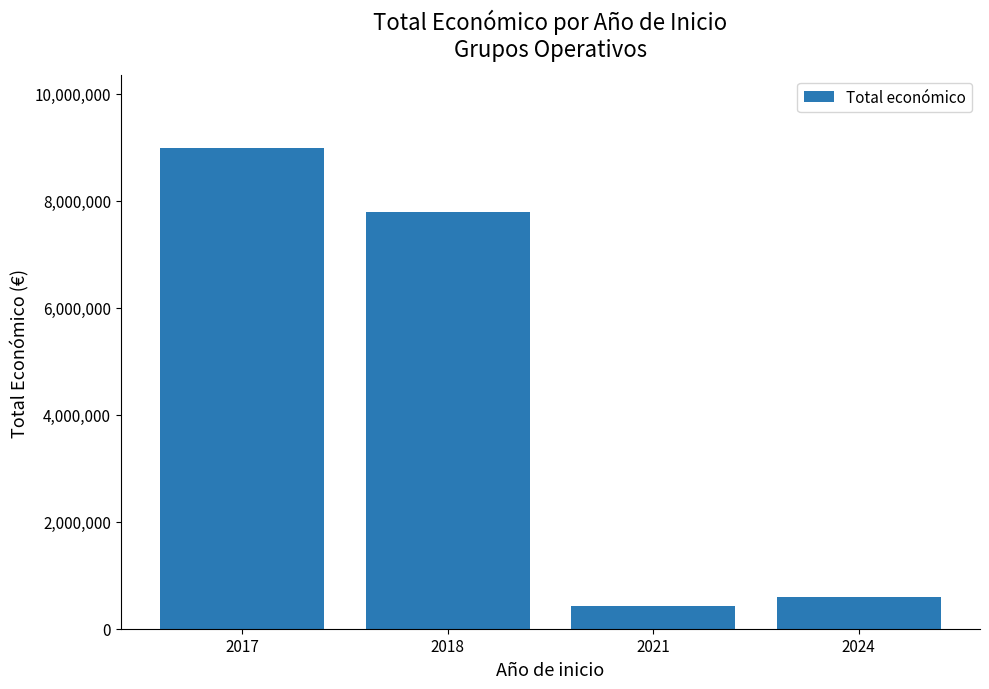

Which category has the lowest value across all series?

2021